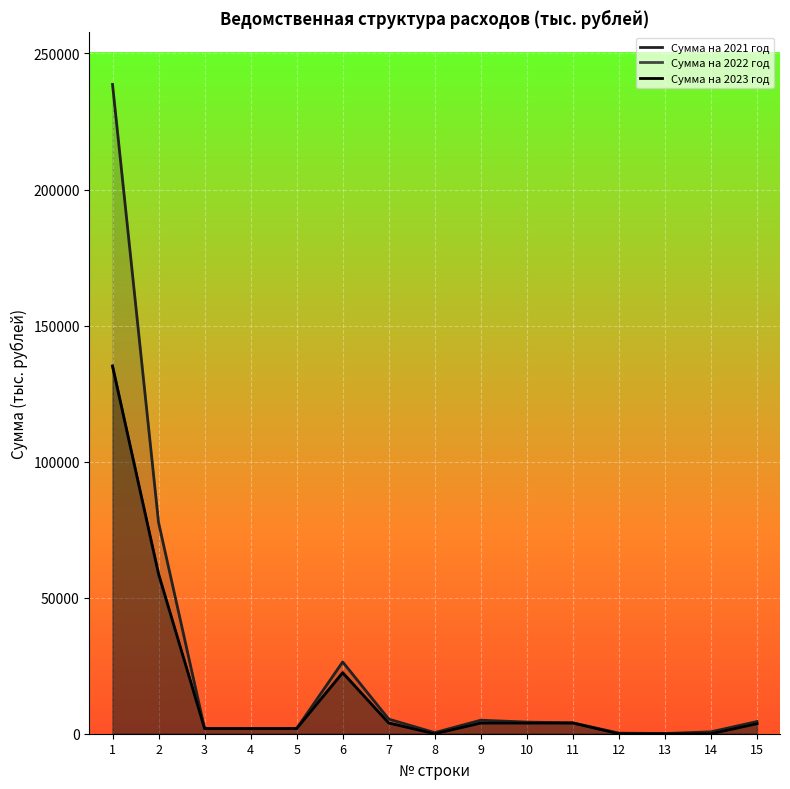

What is the difference between the highest and lowest values at 8?

400.0